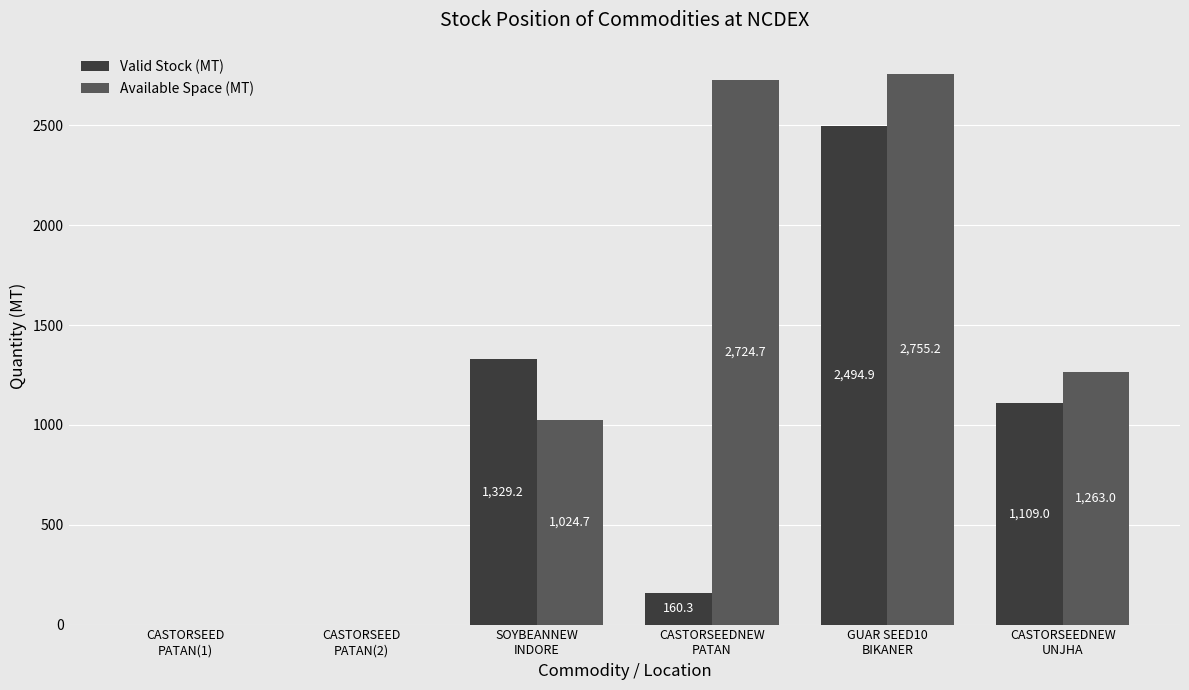

What is the sum of the Available Space (MT) values at CASTORSEEDNEW
UNJHA and GUAR SEED10
BIKANER?

4018.2